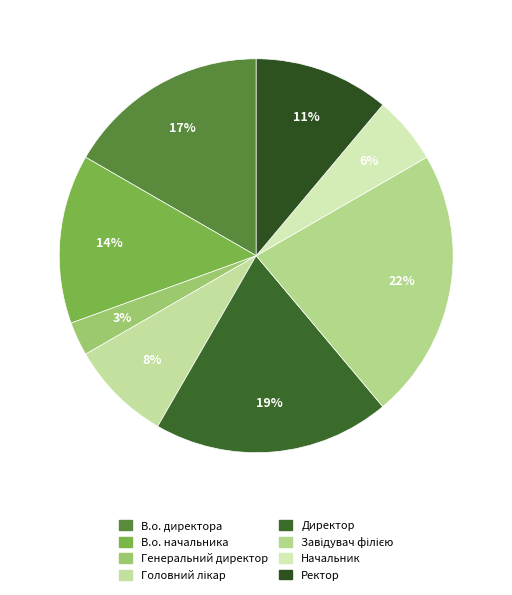

Between Головний лікар and Ректор, which is larger?

Ректор